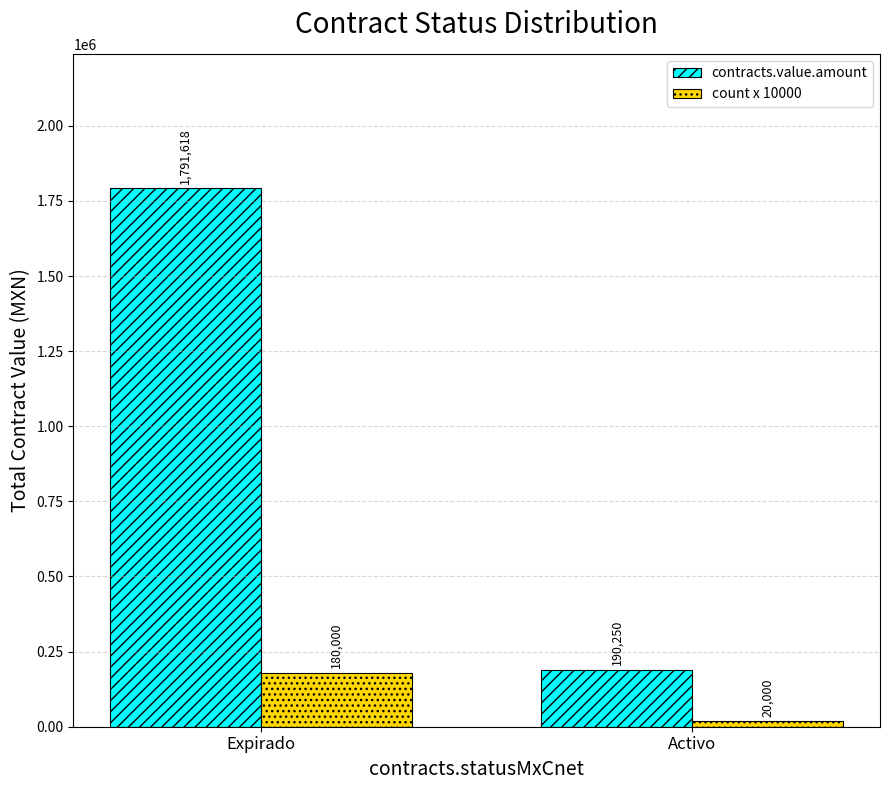

How many values in the count x 10000 series are below 180000?

1